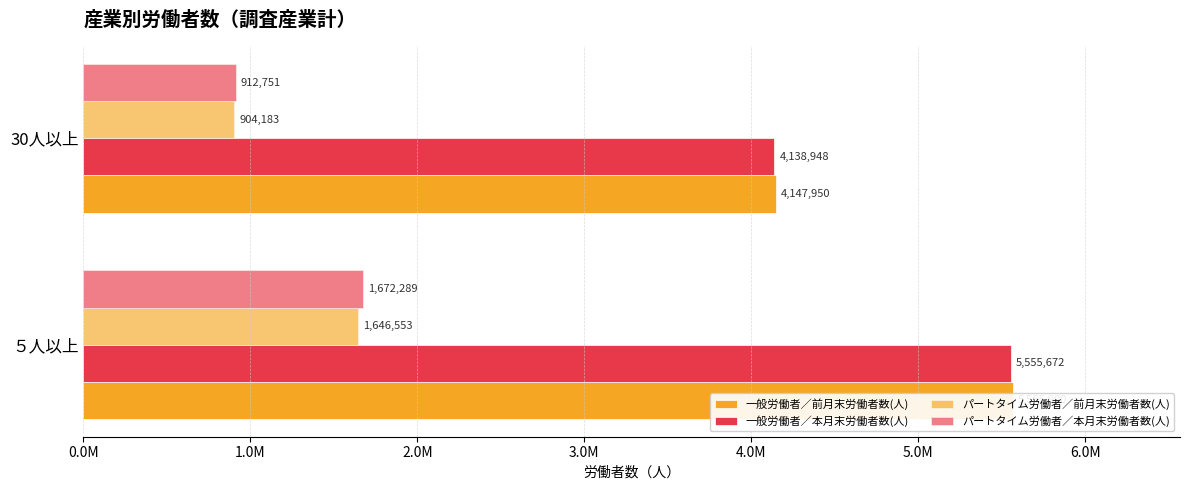

At ５人以上, list the series in order from largest to smallest.

一般労働者／前月末労働者数(人), 一般労働者／本月末労働者数(人), パートタイム労働者／本月末労働者数(人), パートタイム労働者／前月末労働者数(人)